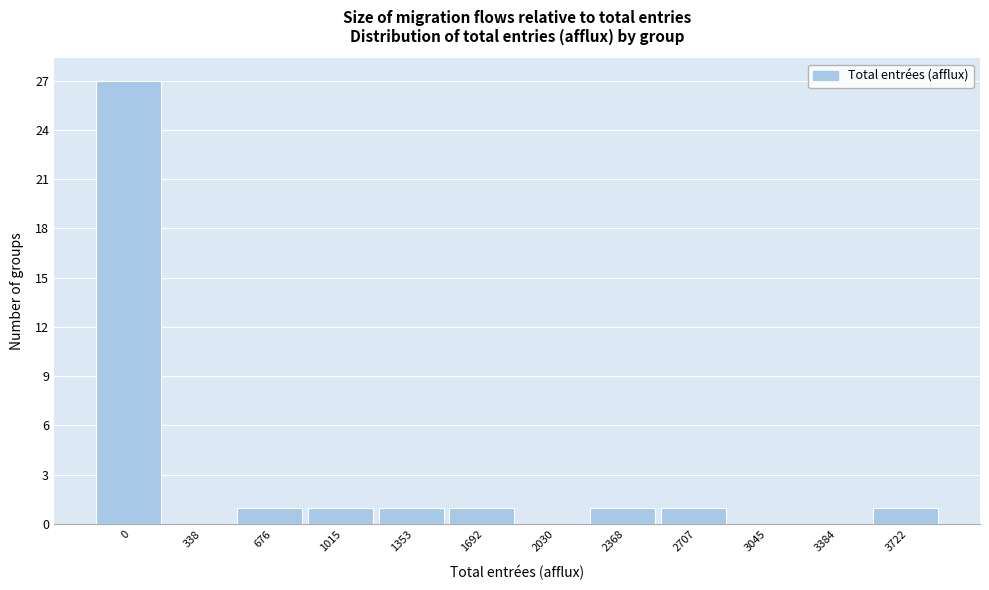

Reading left to right, extract all data points from this chart.

0=27	338=0	676=1	1015=1	1353=1	1692=1	2030=0	2368=1	2707=1	3045=0	3384=0	3722=1